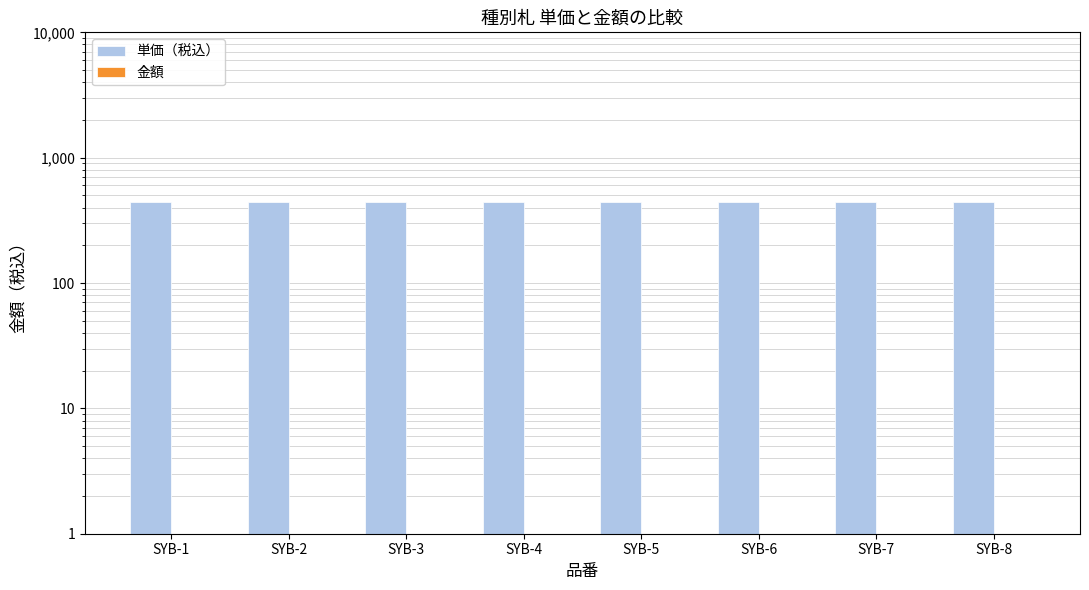

How many bars are there in total?

16